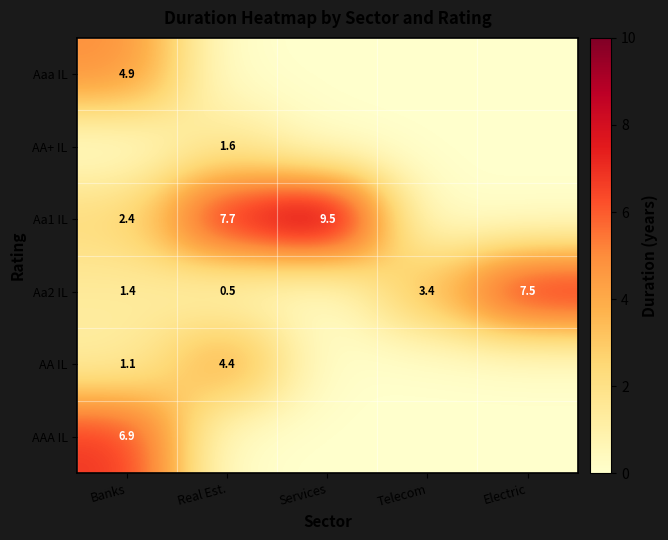

At which category does the chart reach its peak across all series?

Services